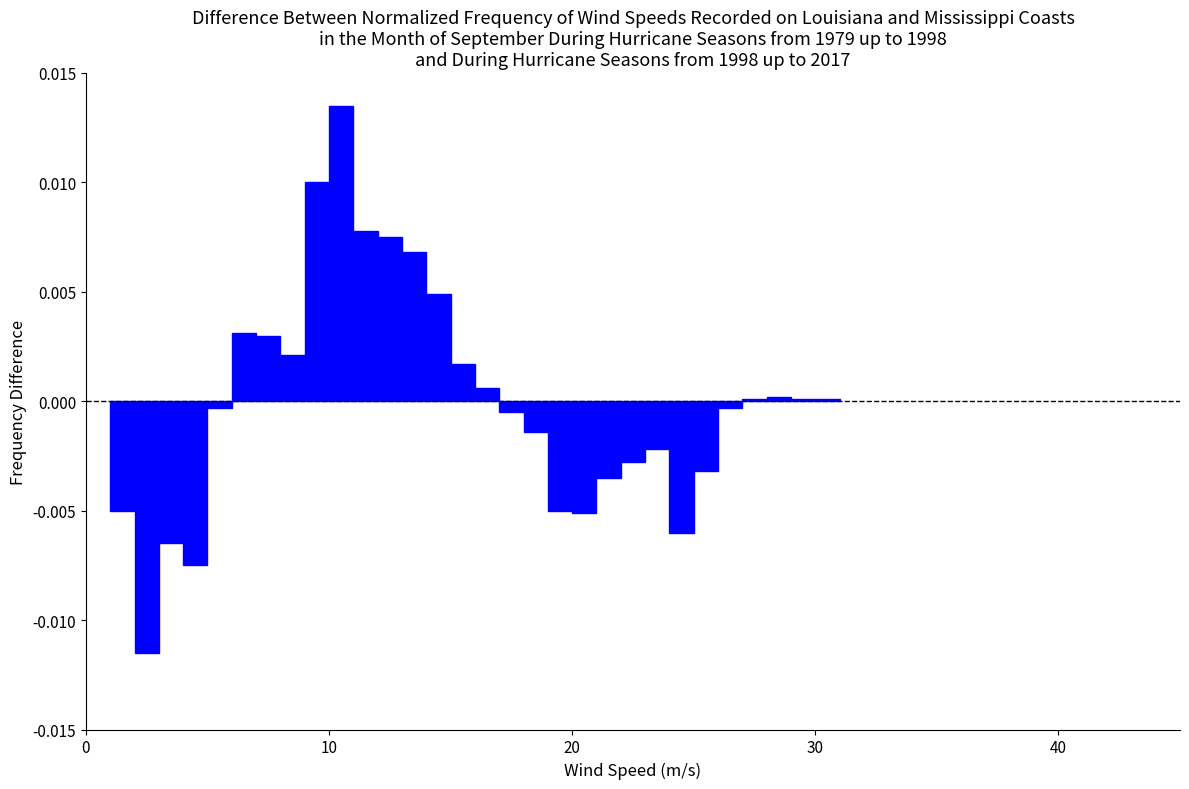

Around what value on the x-axis is the tallest bar? Give the approximate position of its centre, as read against the axis.

11